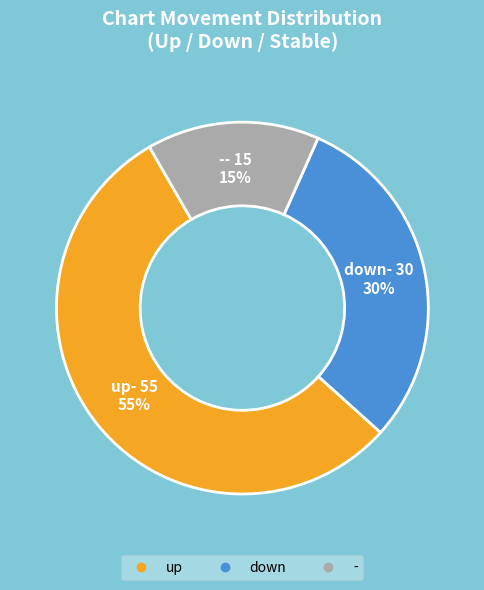

To the nearest percent, what percentage of the pie is up?

55%